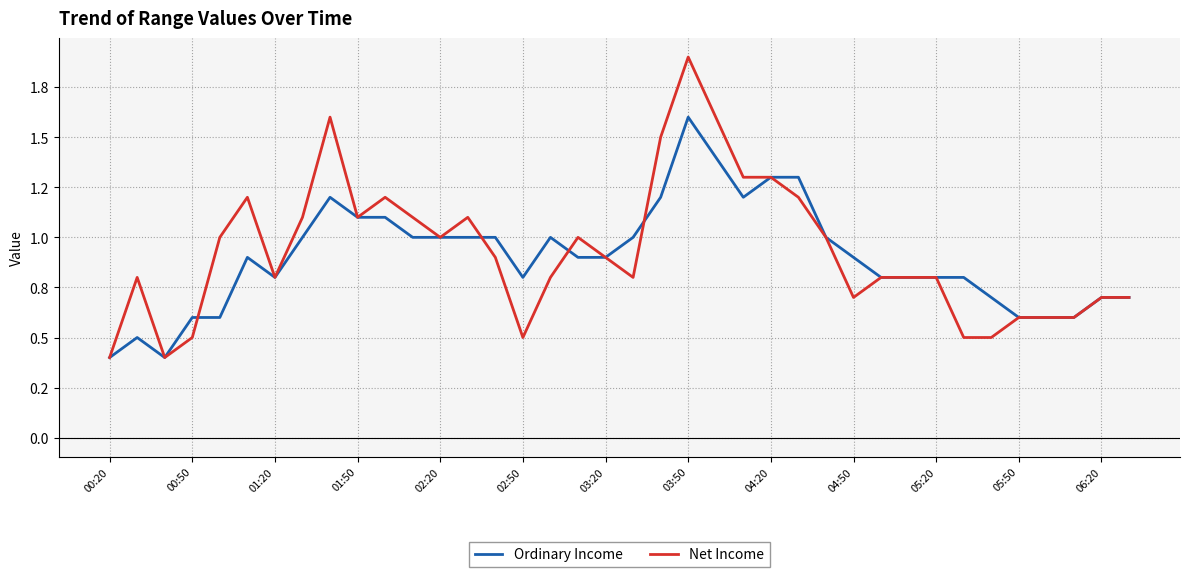

Is this an area chart (filled region under the line)?

No